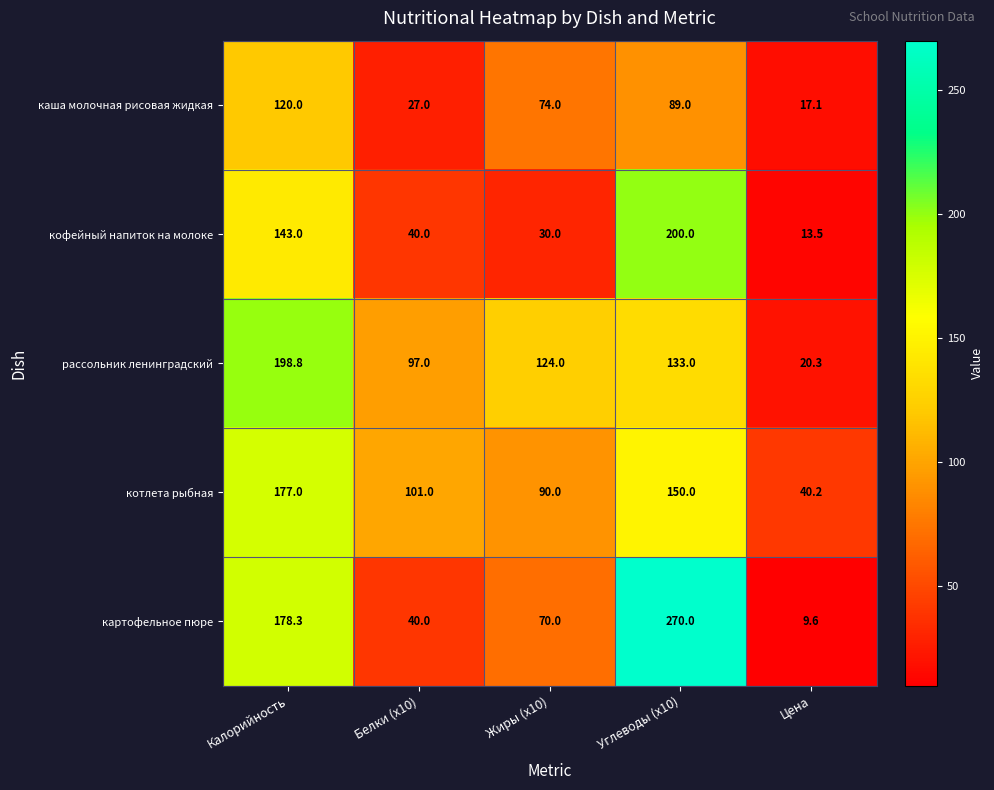

Reading left to right, extract all data points from this chart.

каша молочная рисовая жидкая: Калорийность=120.0	Белки (x10)=27.0	Жиры (x10)=74.0	Углеводы (x10)=89.0	Цена=17.1
кофейный напиток на молоке: Калорийность=143.0	Белки (x10)=40.0	Жиры (x10)=30.0	Углеводы (x10)=200.0	Цена=13.5
рассольник ленинградский: Калорийность=198.8	Белки (x10)=97.0	Жиры (x10)=124.0	Углеводы (x10)=133.0	Цена=20.3
котлета рыбная: Калорийность=177.0	Белки (x10)=101.0	Жиры (x10)=90.0	Углеводы (x10)=150.0	Цена=40.2
картофельное пюре: Калорийность=178.3	Белки (x10)=40.0	Жиры (x10)=70.0	Углеводы (x10)=270.0	Цена=9.6